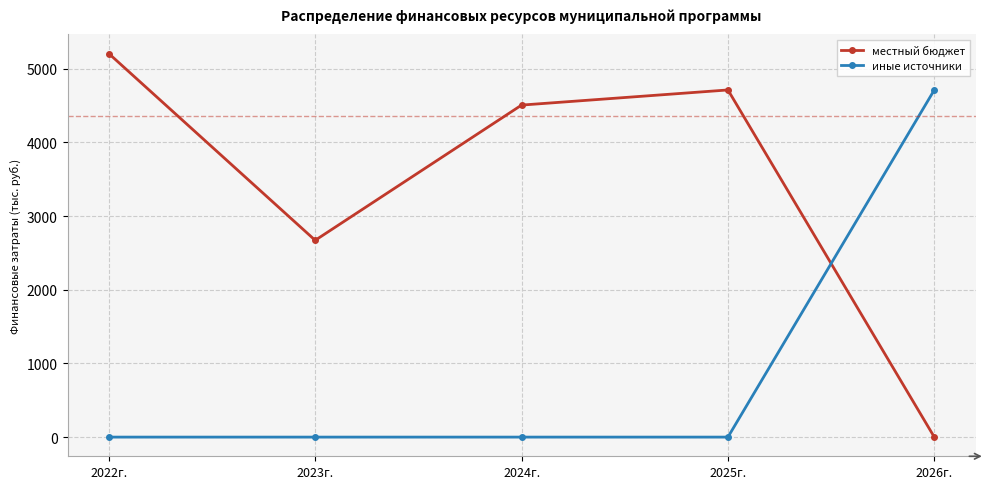

Does the chart display data point markers on the line(s)?

Yes